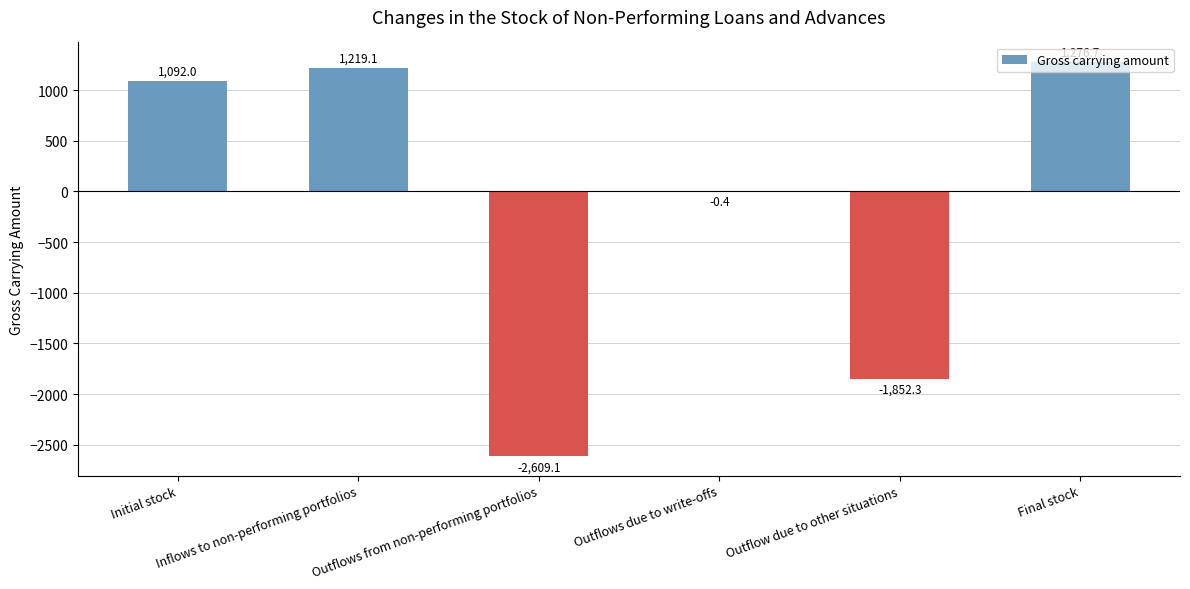

What is the maximum value shown in the chart?

1276.7